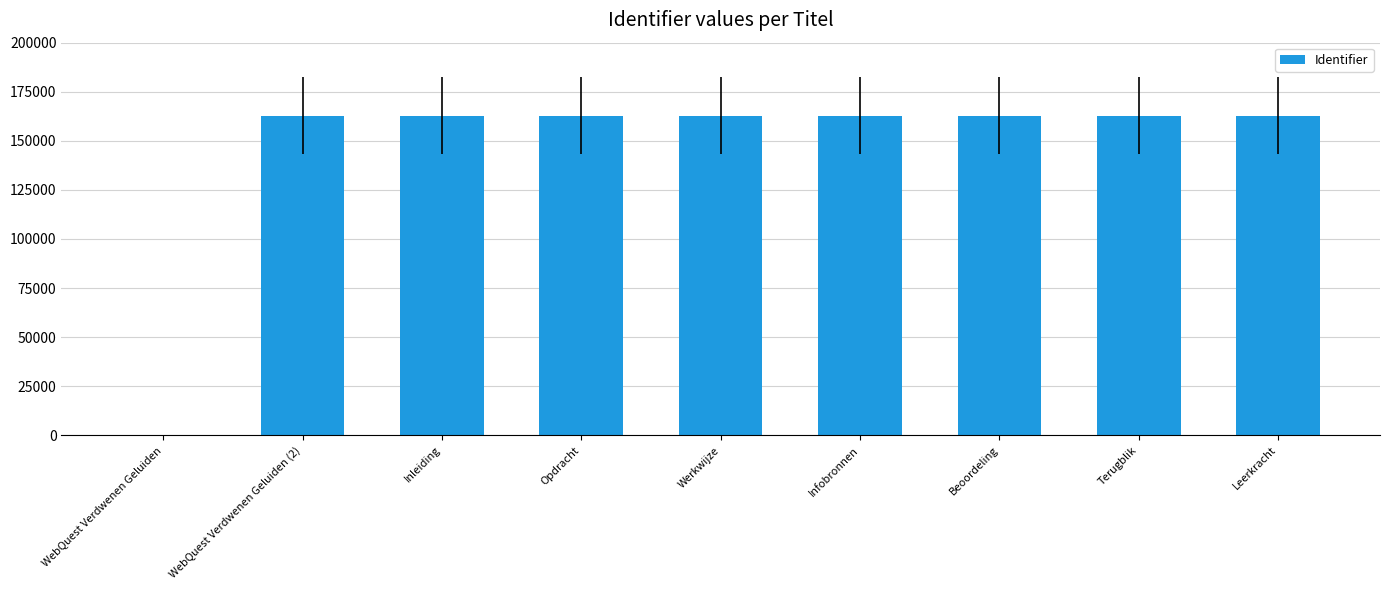

What is the sum of the values at Werkwijze and Beoordeling?

325492